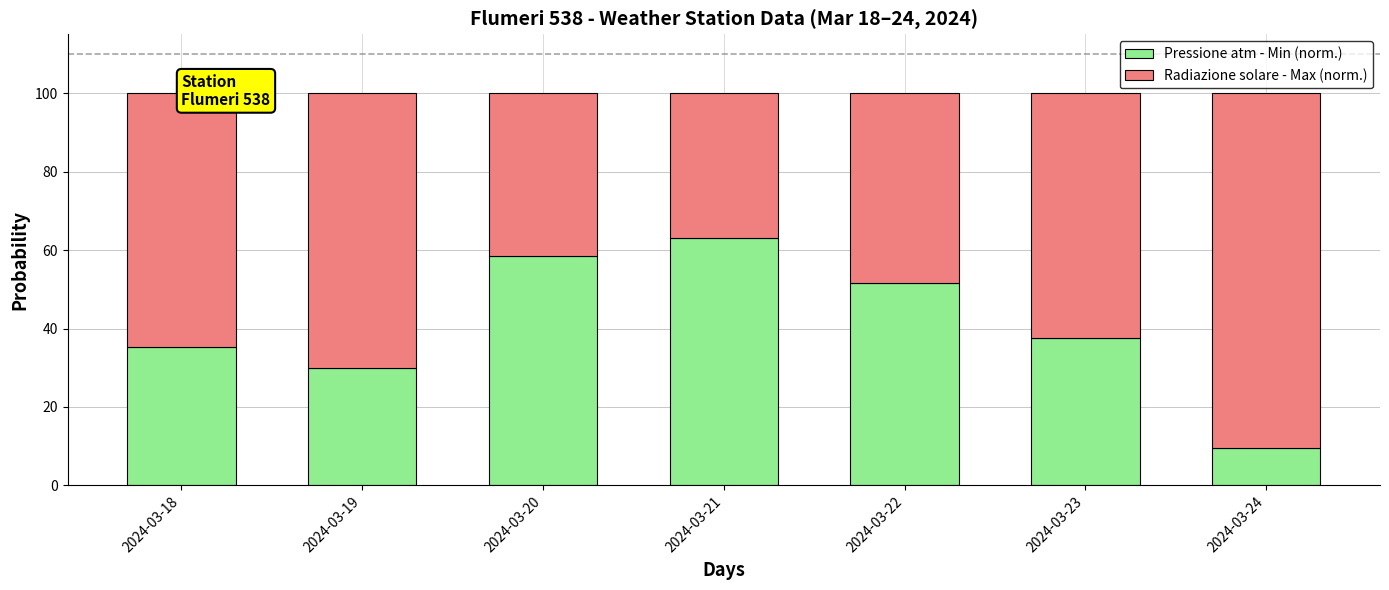

List the labels in order of Pressione atm - Min (norm.) value, smallest first.

2024-03-24, 2024-03-19, 2024-03-18, 2024-03-23, 2024-03-22, 2024-03-20, 2024-03-21